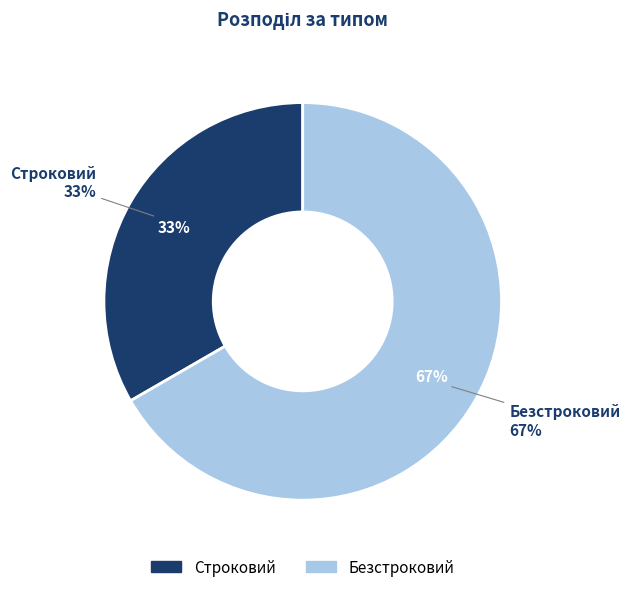

Which slice is the largest?

Безстроковий